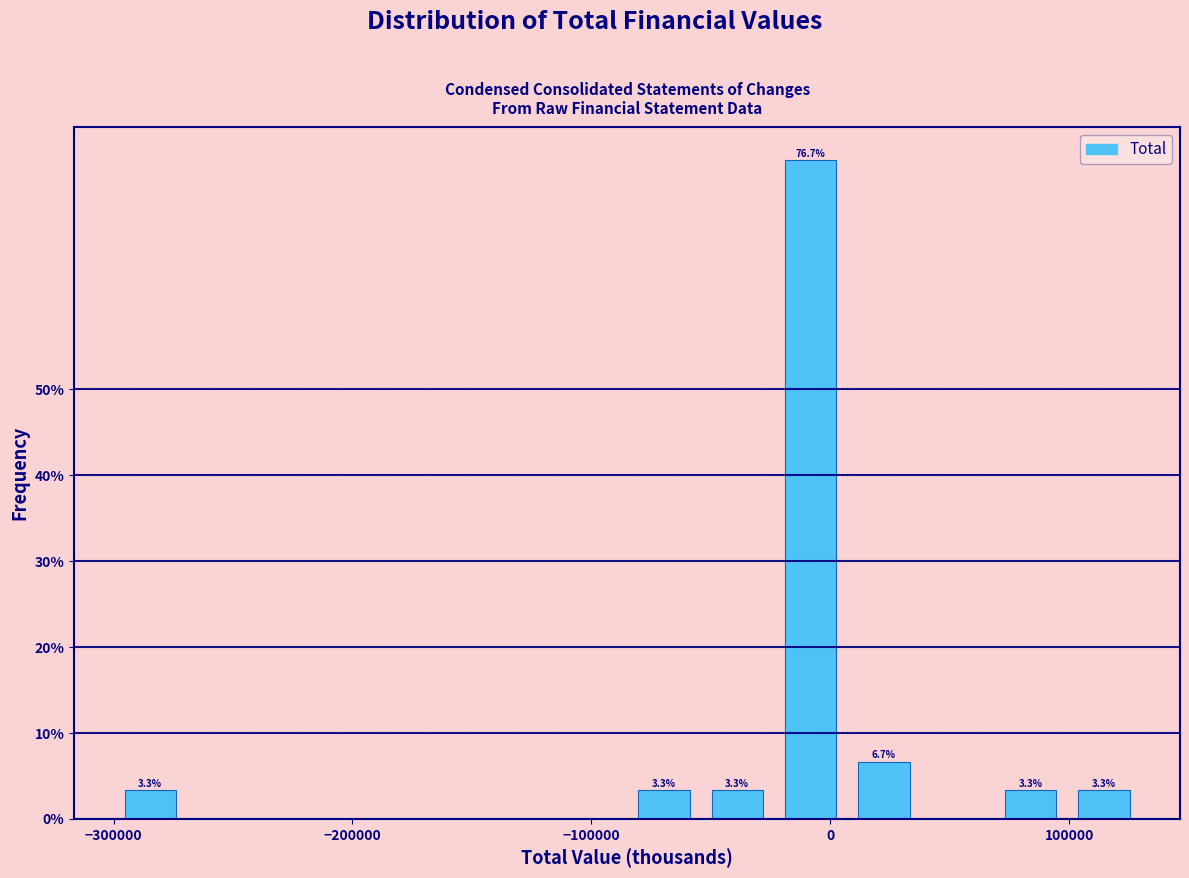

Read against the x-axis, roughly where is the centre of the tallest bar?

-10000